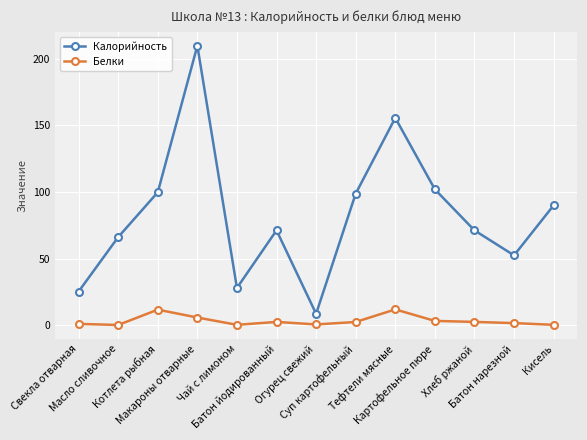

At which category does Калорийность reach its first local valley?

Чай с лимоном